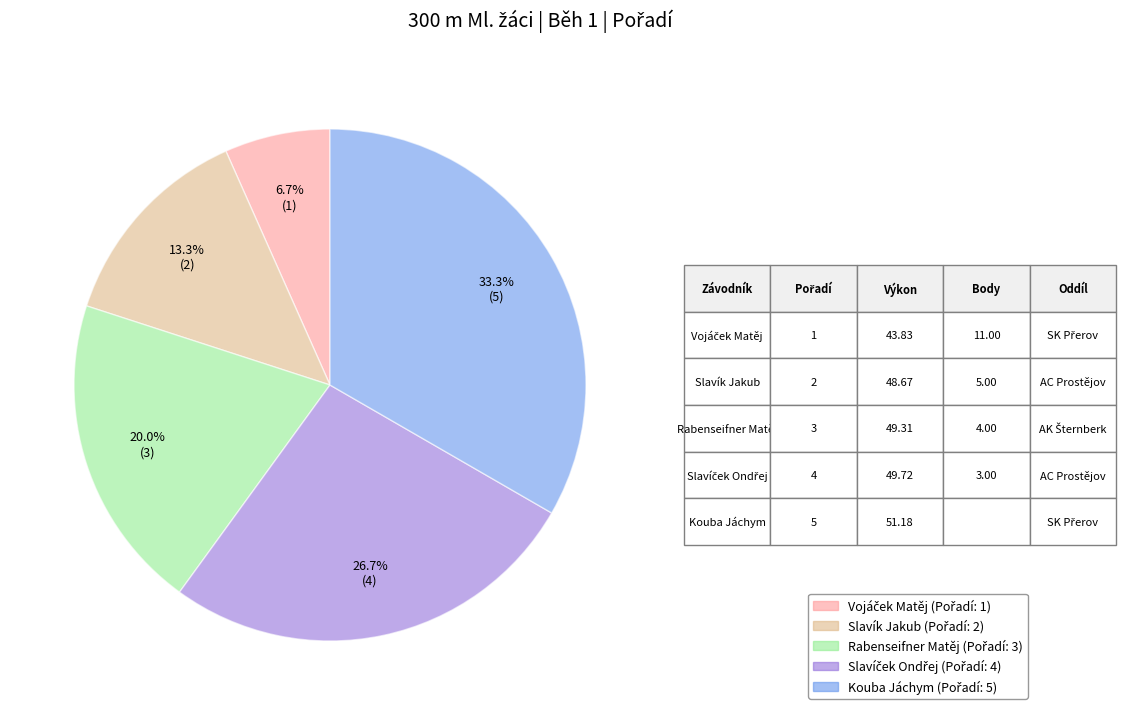

Is there any slice that represents more than half of the pie?

No